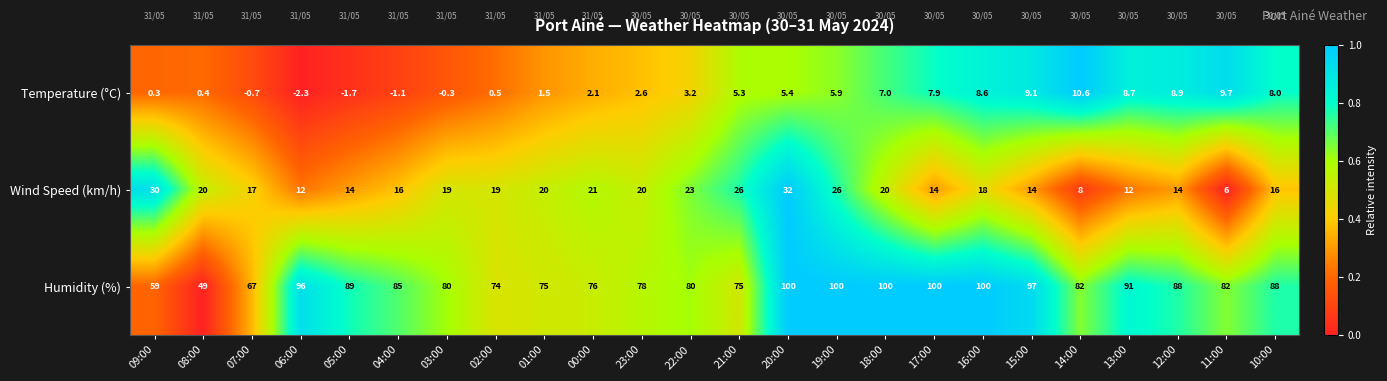

How many distinct data groups are displayed?

3